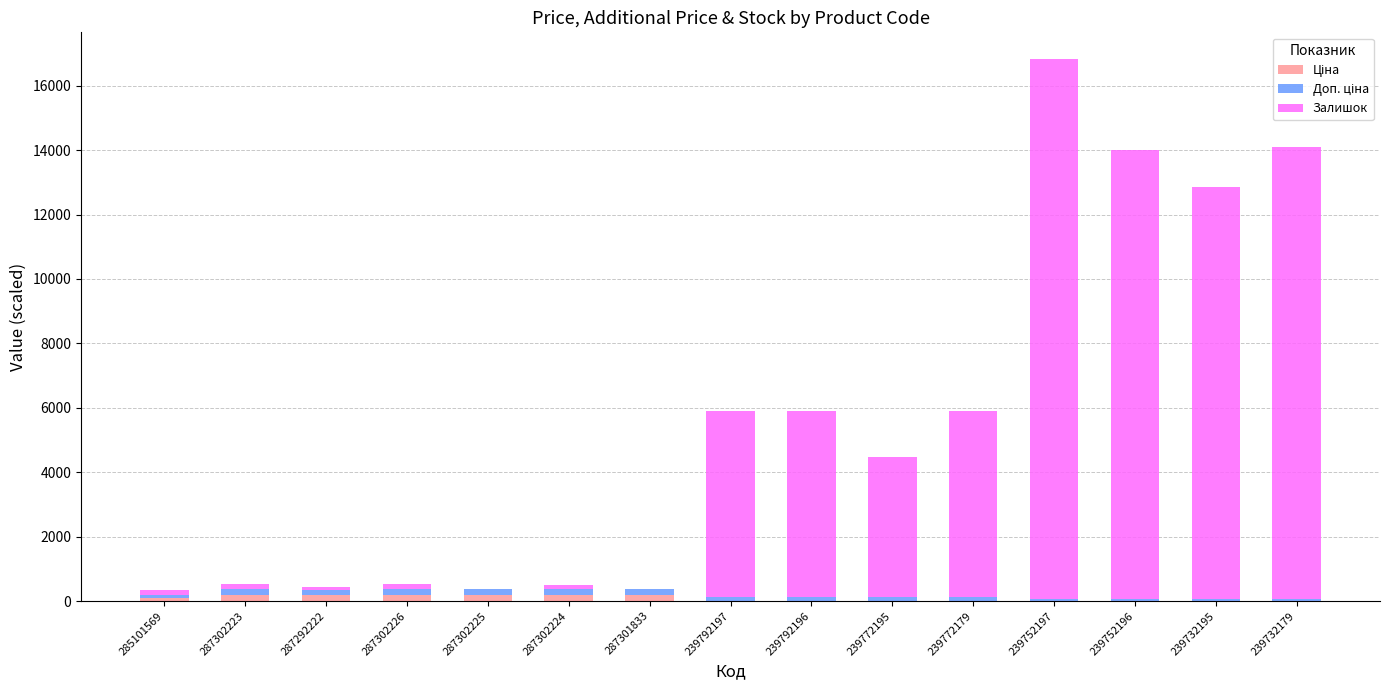

At which category is the sum across all series the highest?

239752197